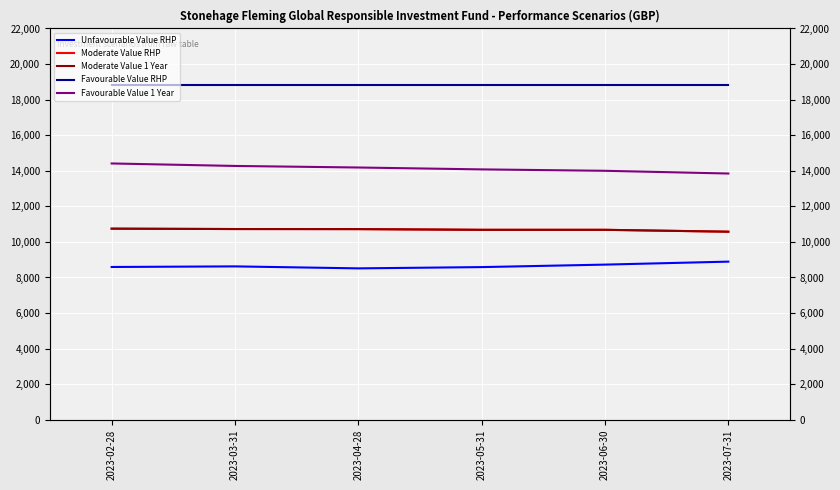

Which label corresponds to the smallest value in the chart?

2023-04-28